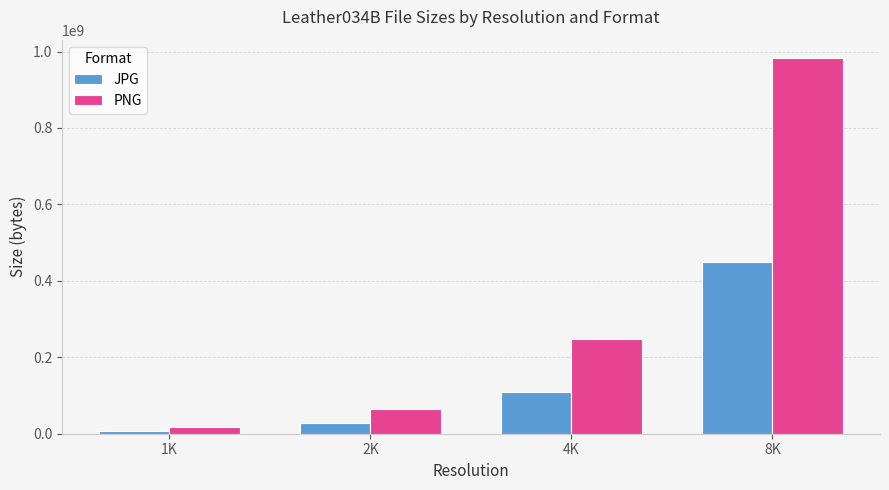

What is the value of the PNG bar at the 4th from the left?

982037531